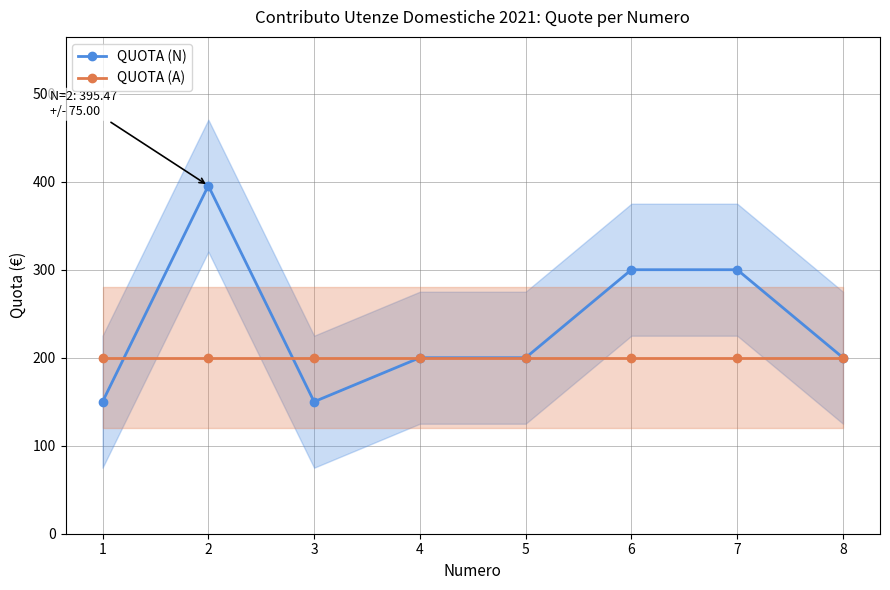

Is it true that QUOTA (N) equals 395.5 at 2?

True